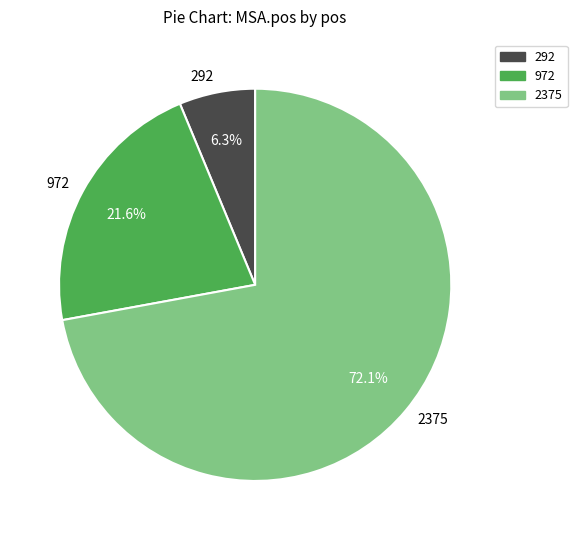

Is 2375 the majority of the pie?

Yes